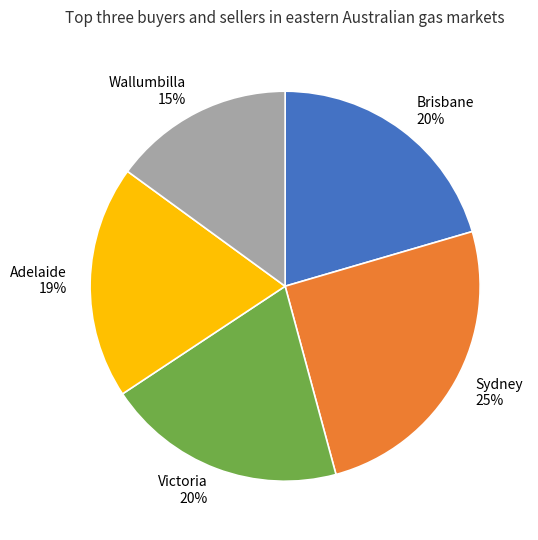

Is there any slice that represents more than half of the pie?

No